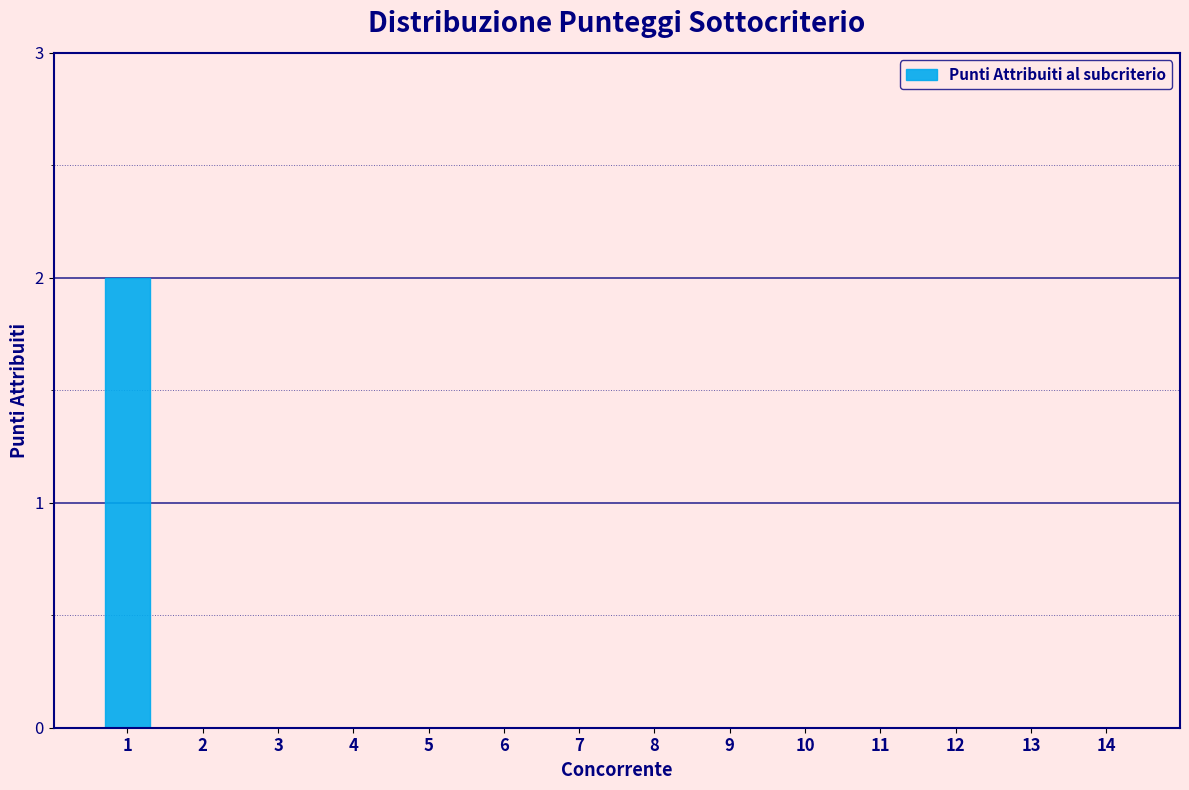

Reading left to right, transcribe all the data shown in this chart.

1=2	2=0	3=0	4=0	5=0	6=0	7=0	8=0	9=0	10=0	11=0	12=0	13=0	14=0